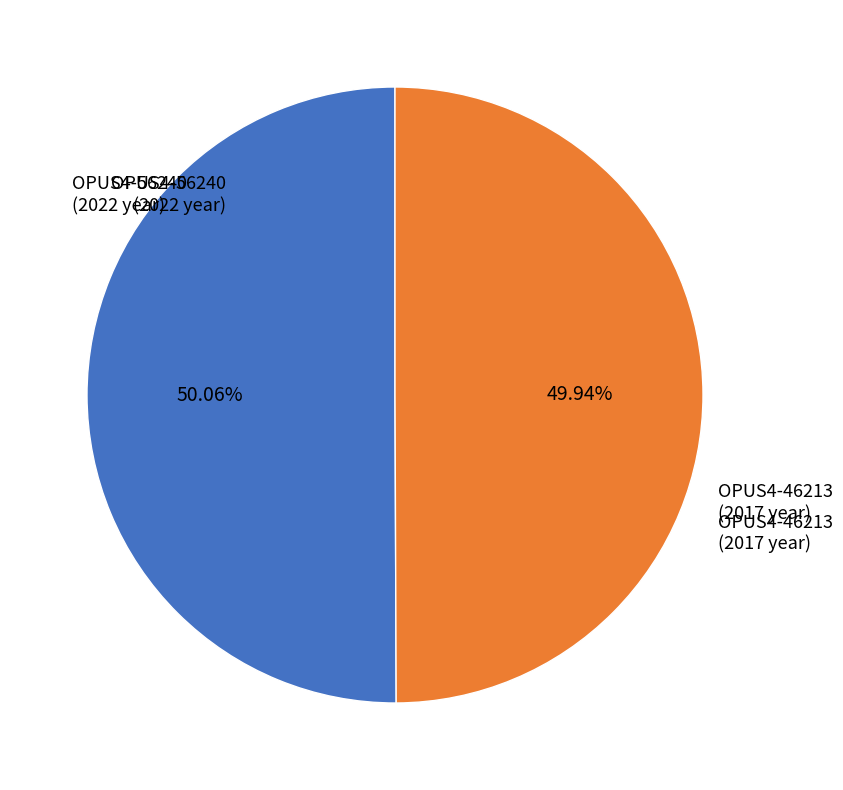

Count the number of slices in the pie.

2